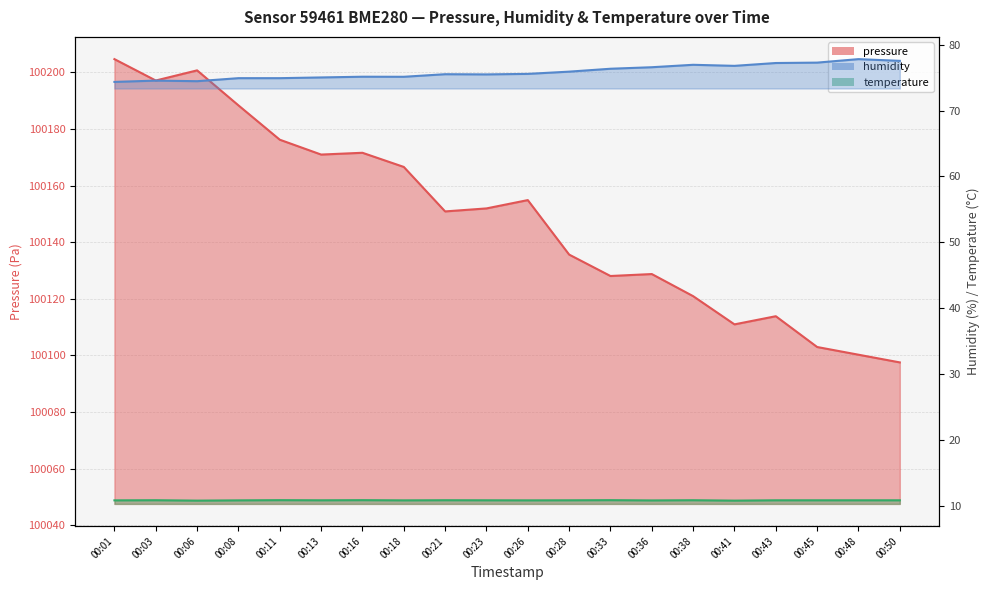

The humidity series shows 76.8 at 00:41. True or false?

True